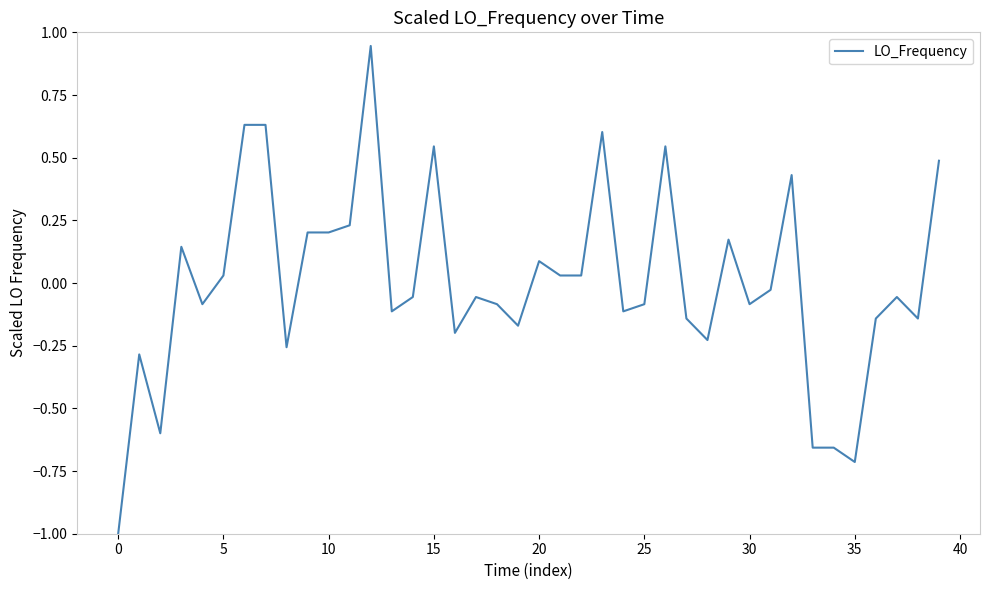

What is the difference between the maximum and minimum values?

1.9